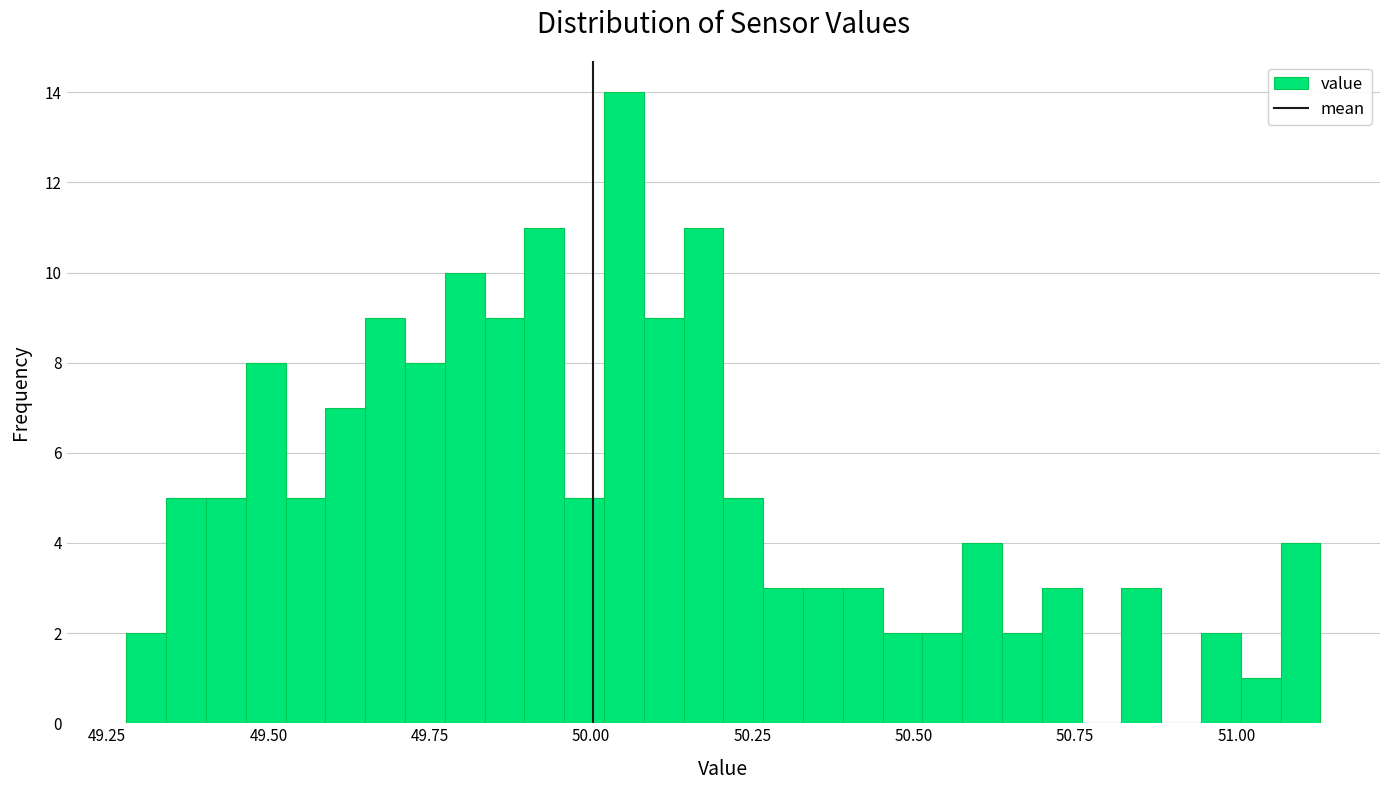

Read against the x-axis, roughly where is the centre of the tallest bar?

50.05